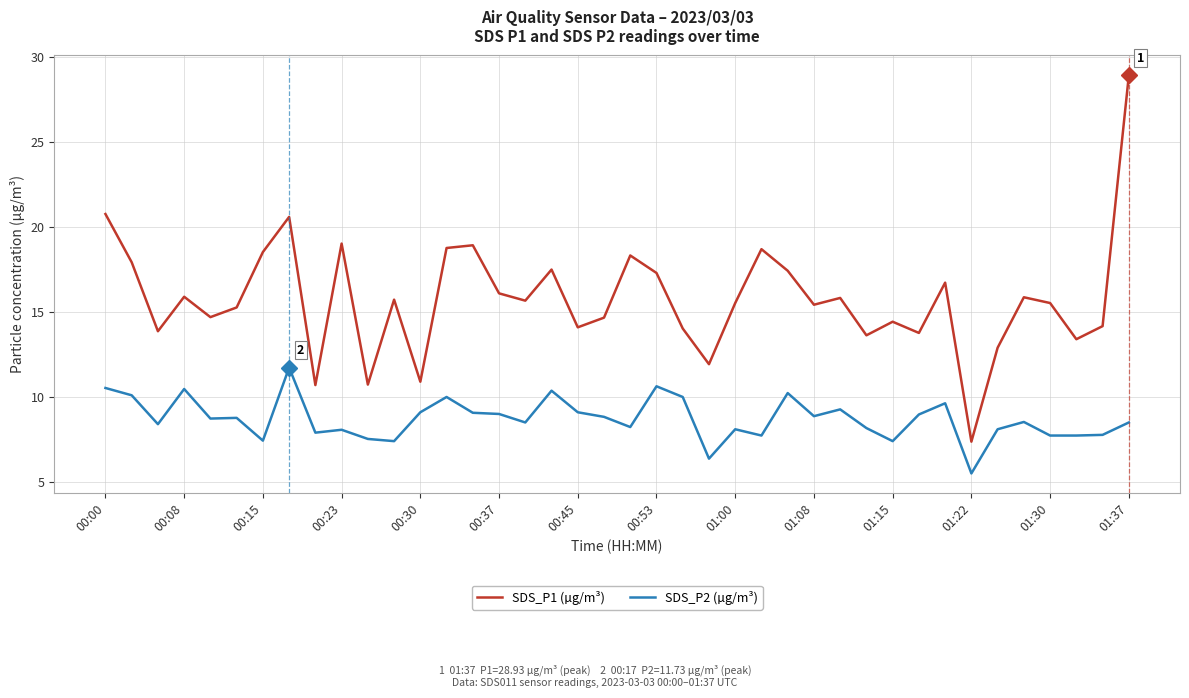

What is the minimum value for SDS_P2 (µg/m³)?

5.5